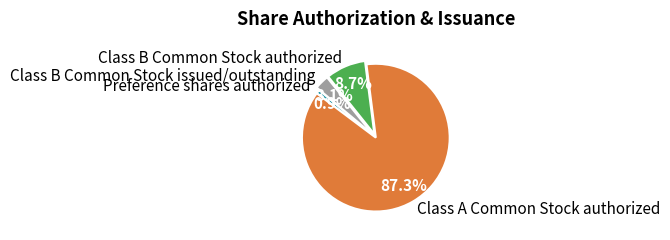

Rank the categories by value from highest to lowest.

Class A Common Stock authorized, Class B Common Stock authorized, Class B Common Stock issued/outstanding, Preference shares authorized